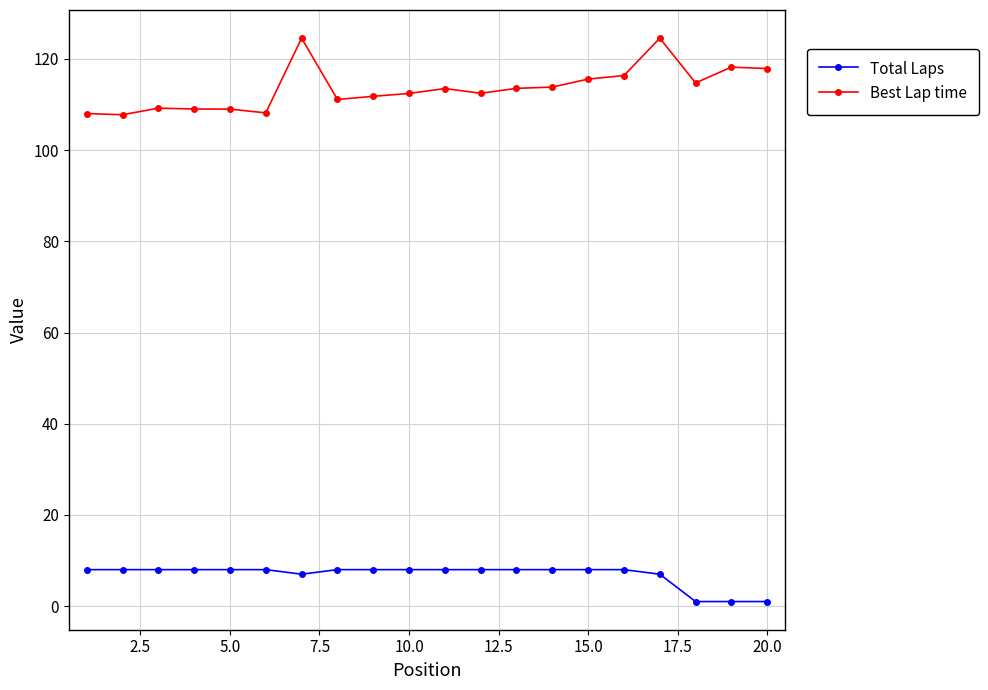

Which series has the largest total across all categories?

Best Lap time